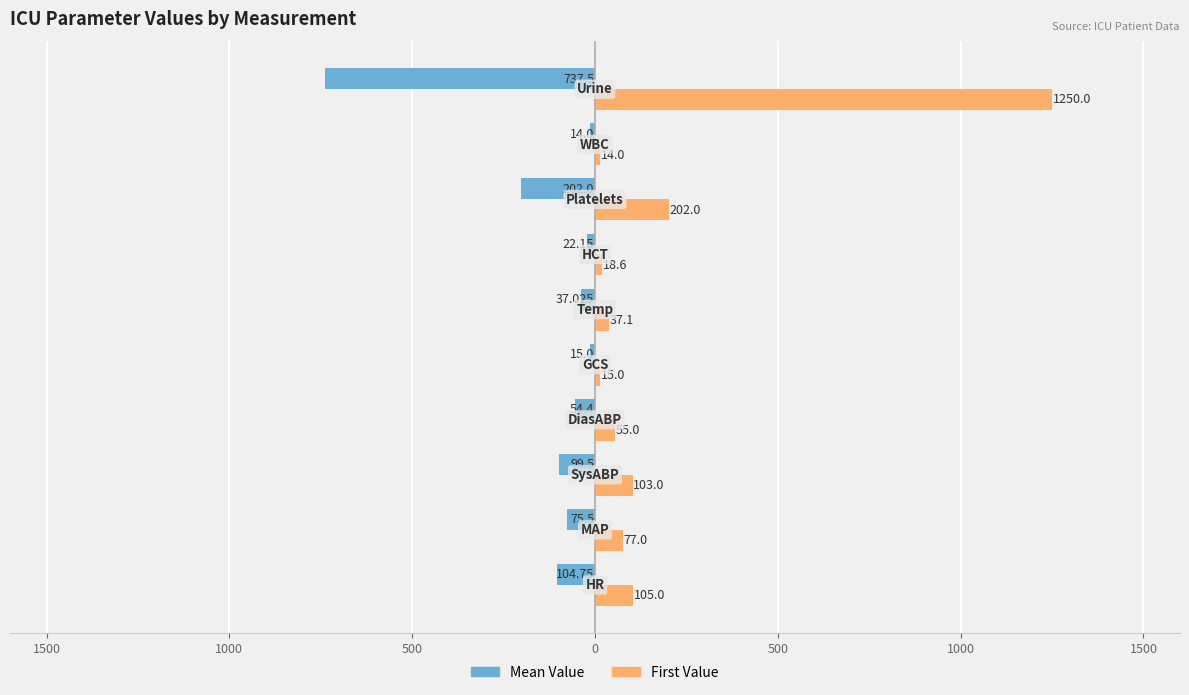

What is the average value of the Mean Value series?

-136.2